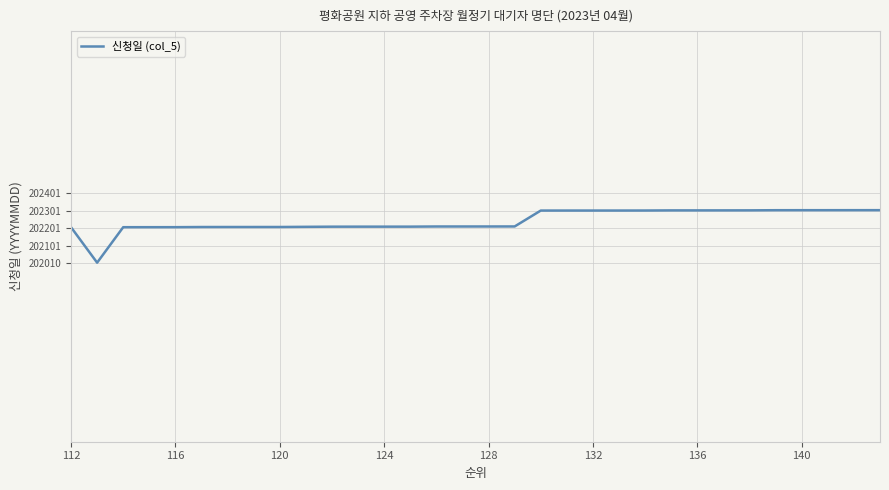

Is this an area chart (filled region under the line)?

No